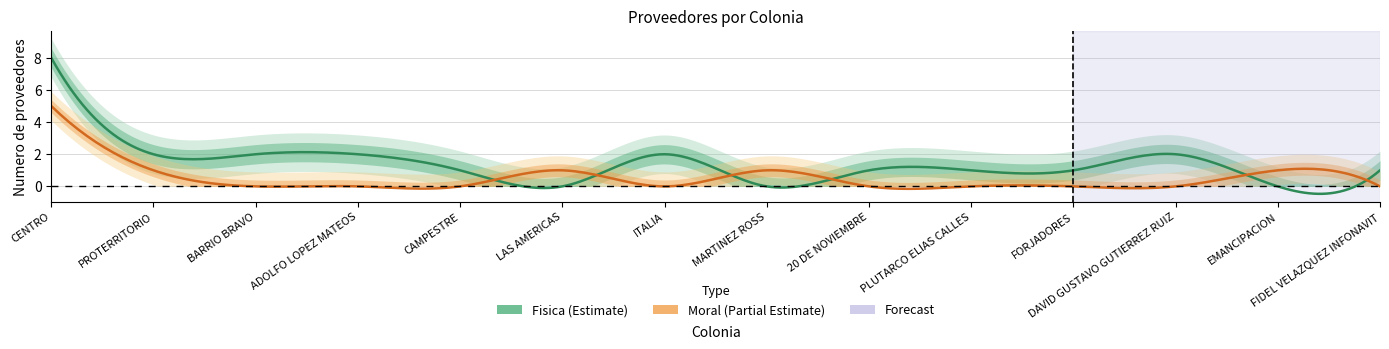

Which series changed the most between BARRIO BRAVO and FORJADORES?

Fisica